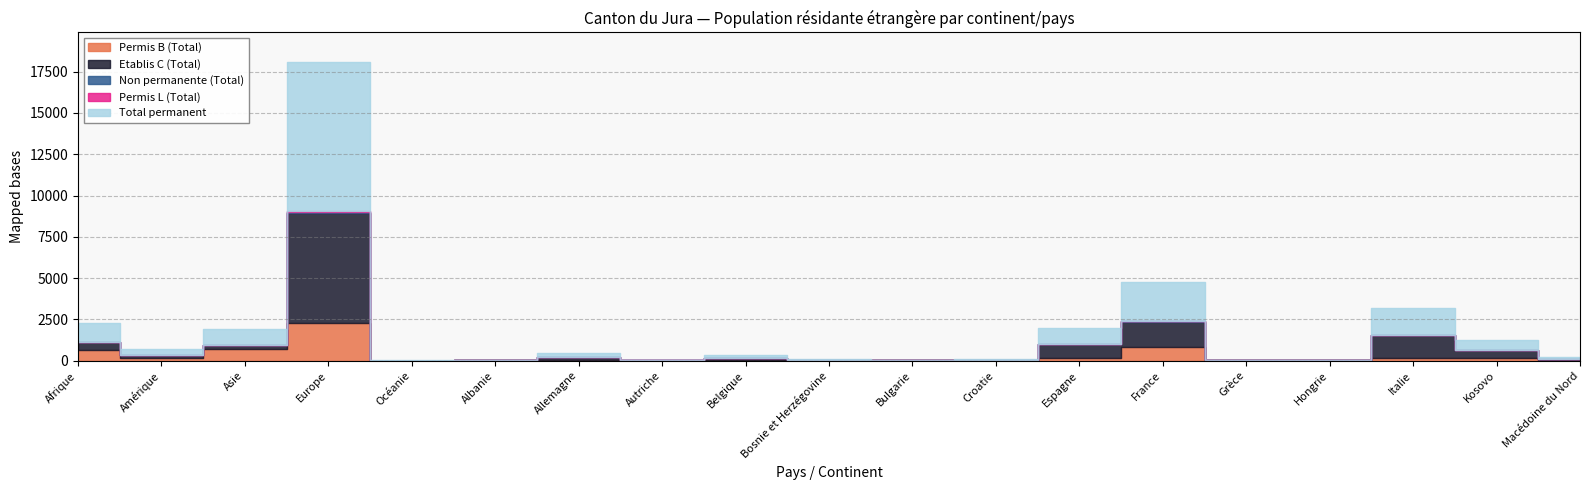

How many data points in Permis B (Total) are less than 37?

9